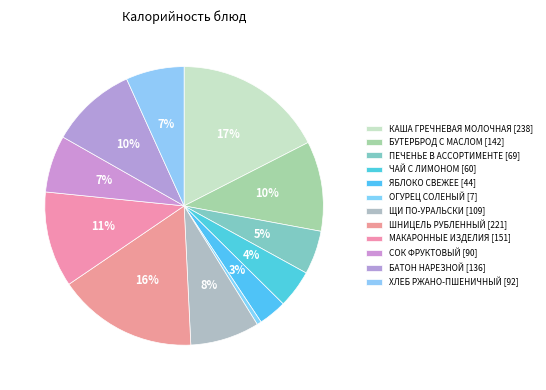

To the nearest percent, what is the difference between the largest and smallest slice percentages?

17%